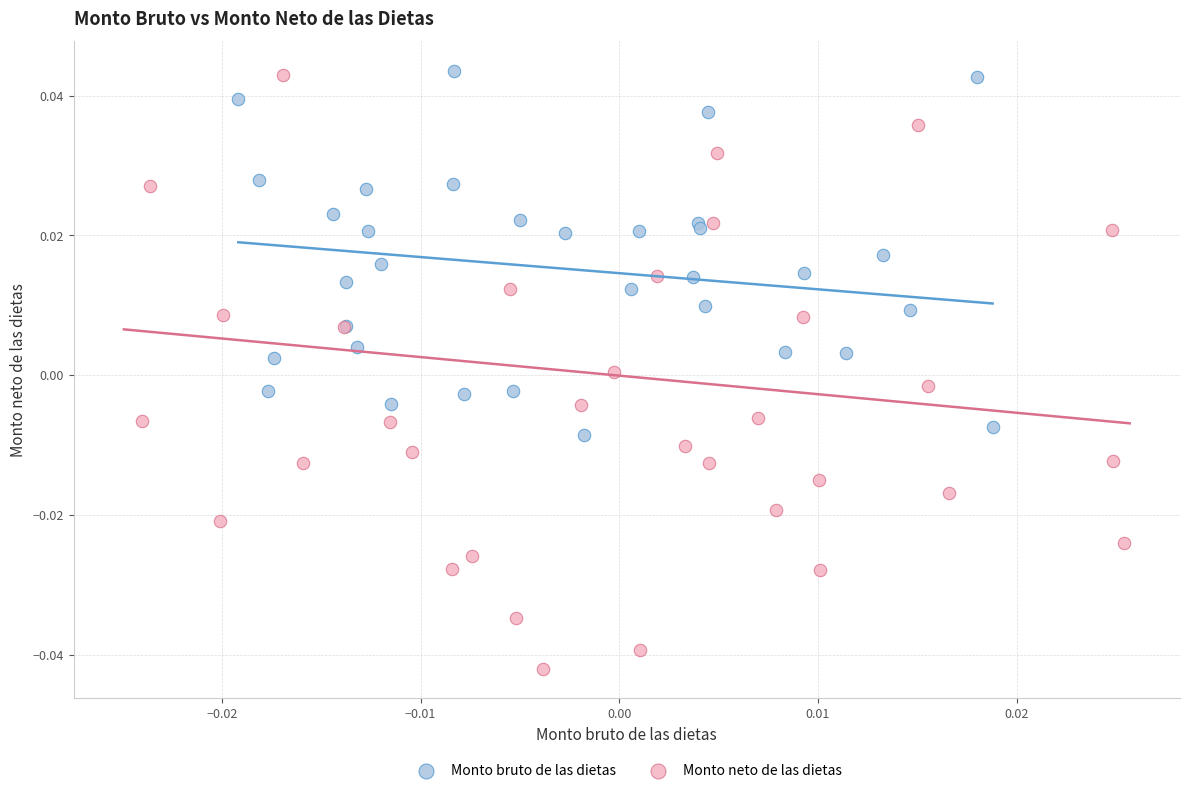

What are all the series names shown in the legend?

Monto bruto de las dietas, Monto neto de las dietas